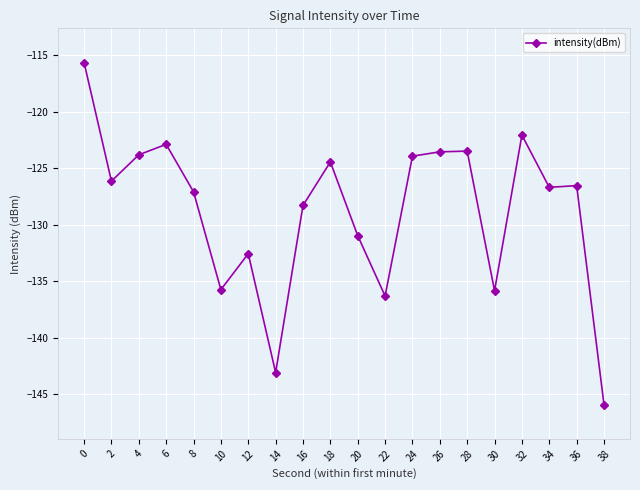

How many lines are shown in the chart?

1